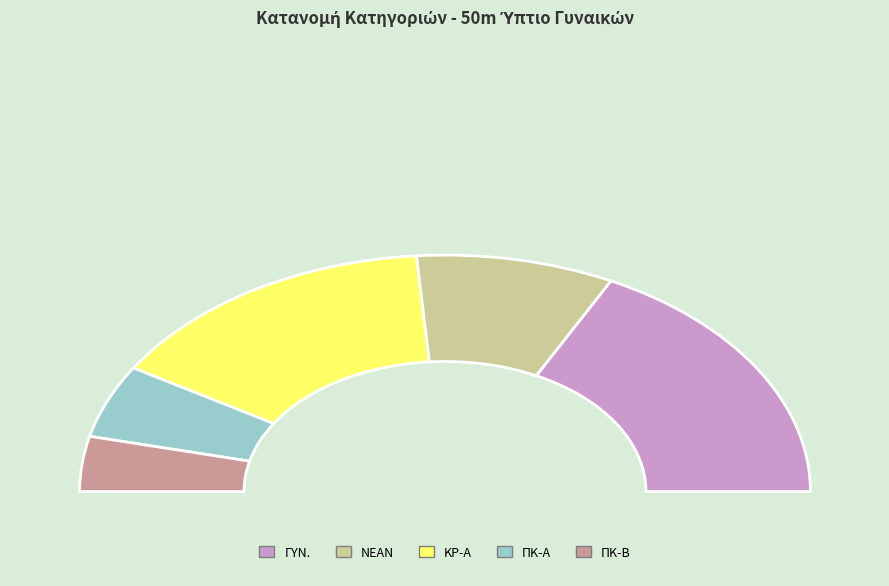

Does ΝΕΑΝ represent more than half of the total?

No